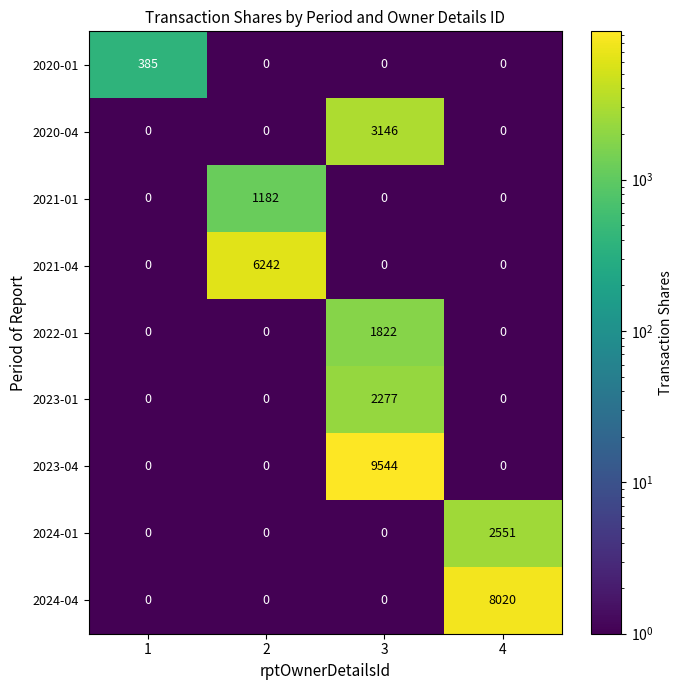

True or false: 2023-01 has a value of 2277 at 3.

True